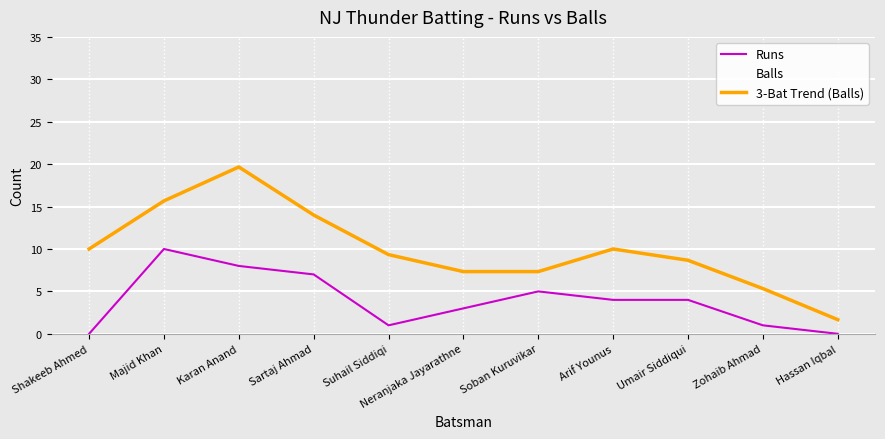

Reading left to right, transcribe all the data shown in this chart.

Runs: Shakeeb Ahmed=0.0	Majid Khan=10.0	Karan Anand=8.0	Sartaj Ahmad=7.0	Suhail Siddiqi=1.0	Neranjaka Jayarathne=3.0	Soban Kuruvikar=5.0	Arif Younus=4.0	Umair Siddiqui=4.0	Zohaib Ahmad=1.0	Hassan Iqbal=0.0
Balls: Shakeeb Ahmed=3.0	Majid Khan=27.0	Karan Anand=17.0	Sartaj Ahmad=15.0	Suhail Siddiqi=10.0	Neranjaka Jayarathne=3.0	Soban Kuruvikar=9.0	Arif Younus=10.0	Umair Siddiqui=11.0	Zohaib Ahmad=5.0	Hassan Iqbal=0.0
3-Bat Trend (Balls): Shakeeb Ahmed=10.0	Majid Khan=15.7	Karan Anand=19.7	Sartaj Ahmad=14.0	Suhail Siddiqi=9.3	Neranjaka Jayarathne=7.3	Soban Kuruvikar=7.3	Arif Younus=10.0	Umair Siddiqui=8.7	Zohaib Ahmad=5.3	Hassan Iqbal=1.7